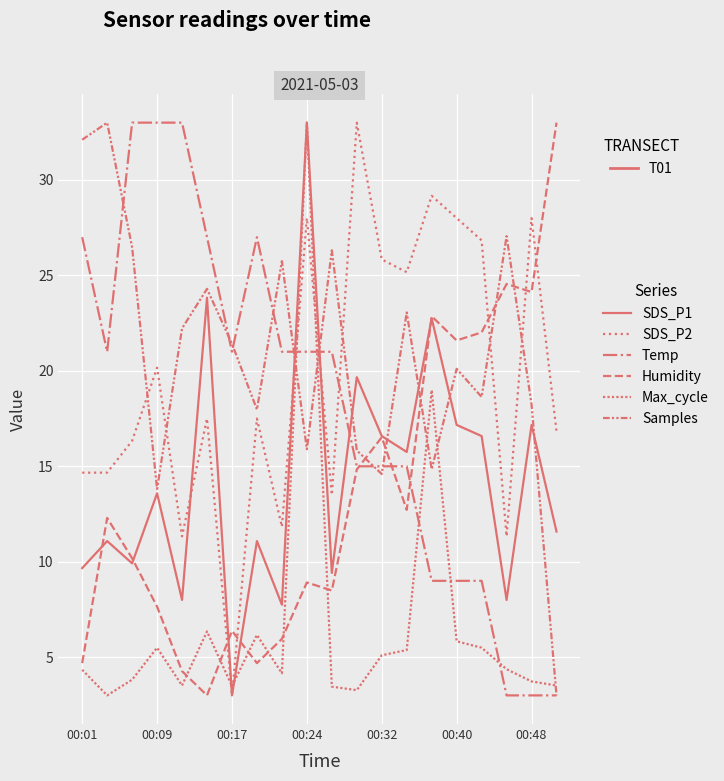

True or false: SDS_P1 has more than 2 interior local peaks.

True